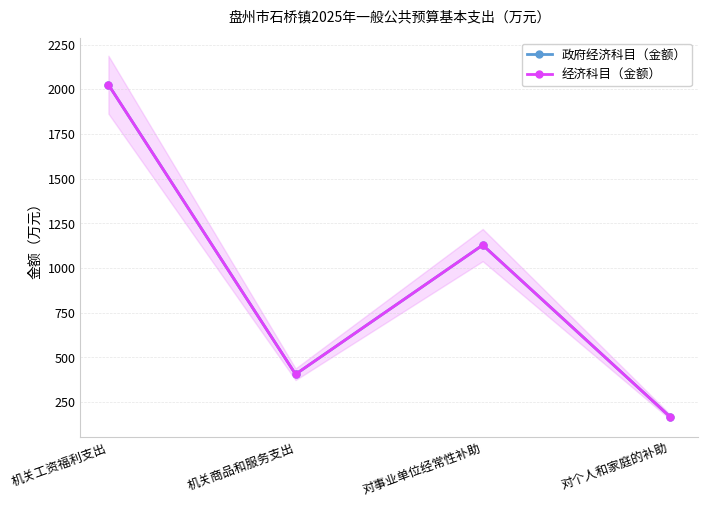

At which category does the chart reach its peak across all series?

机关工资福利支出